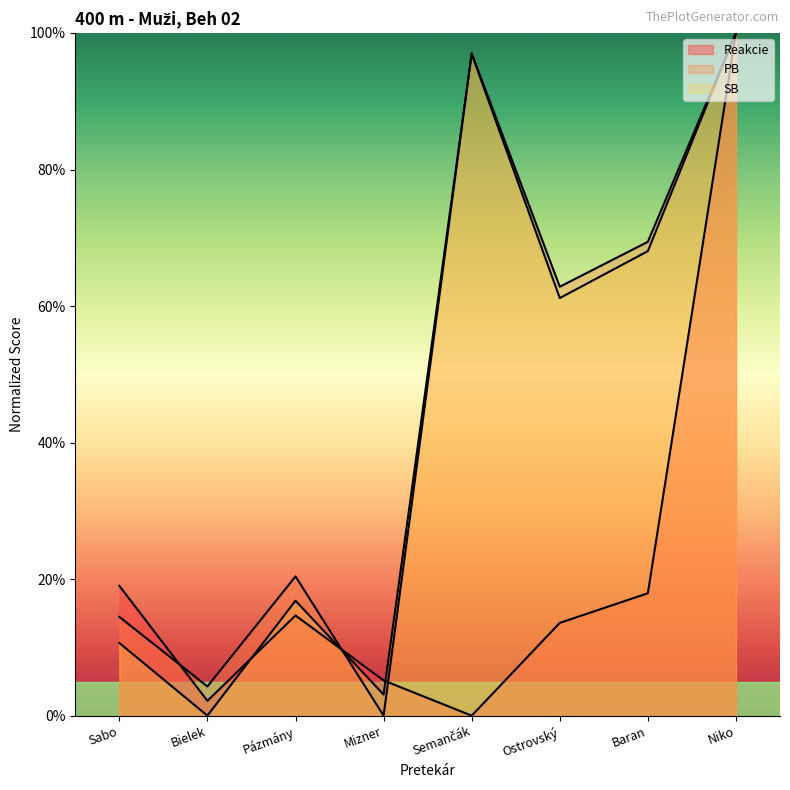

How many categories are shown in the chart?

8